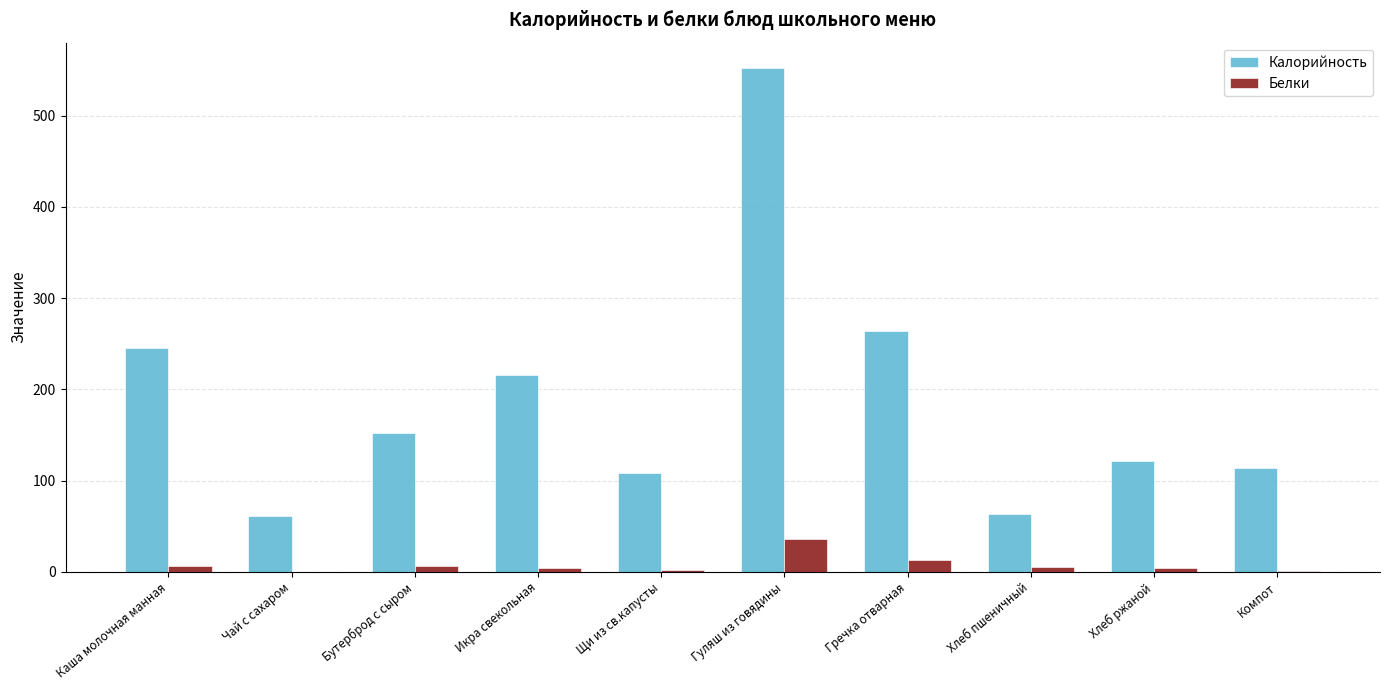

The Калорийность series shows 218.0 at Хлеб ржаной. True or false?

False